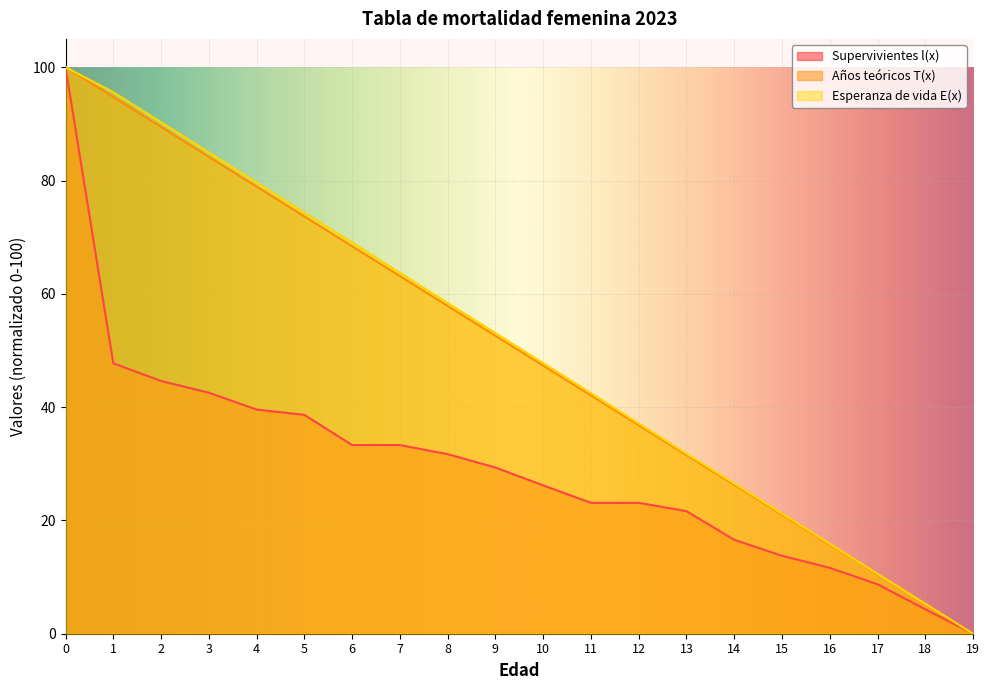

What is the difference between the Esperanza de vida E(x) values at 1 and 13?

63.8